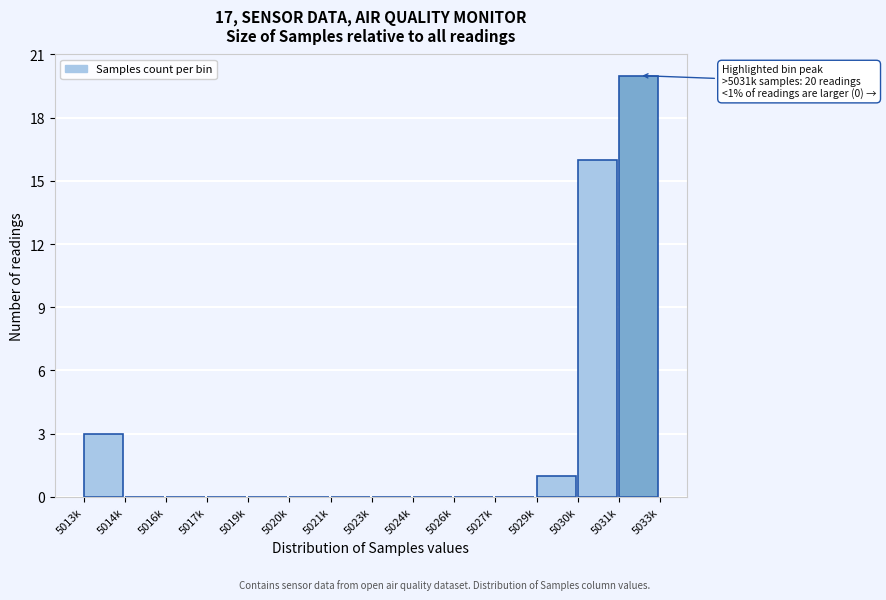

Reading left to right, transcribe all the data shown in this chart.

5013k=3	5014k=0	5016k=0	5017k=0	5019k=0	5020k=0	5021k=0	5023k=0	5024k=0	5026k=0	5027k=0	5029k=1	5030k=16	5031k=20